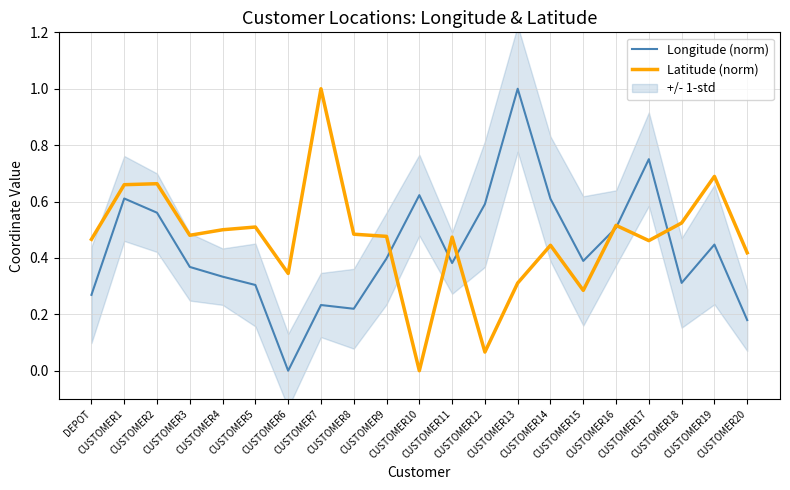

After their last crossing, which series has the higher values: Latitude (norm) or Longitude (norm)?

Latitude (norm)